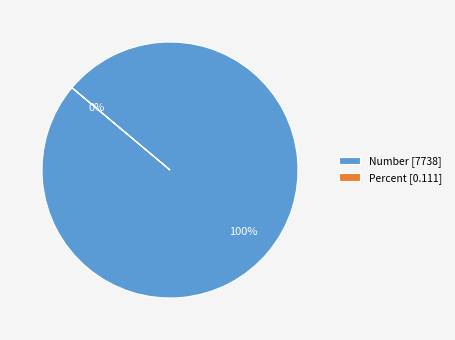

What is the change in value from Number to Percent?

-7737.9